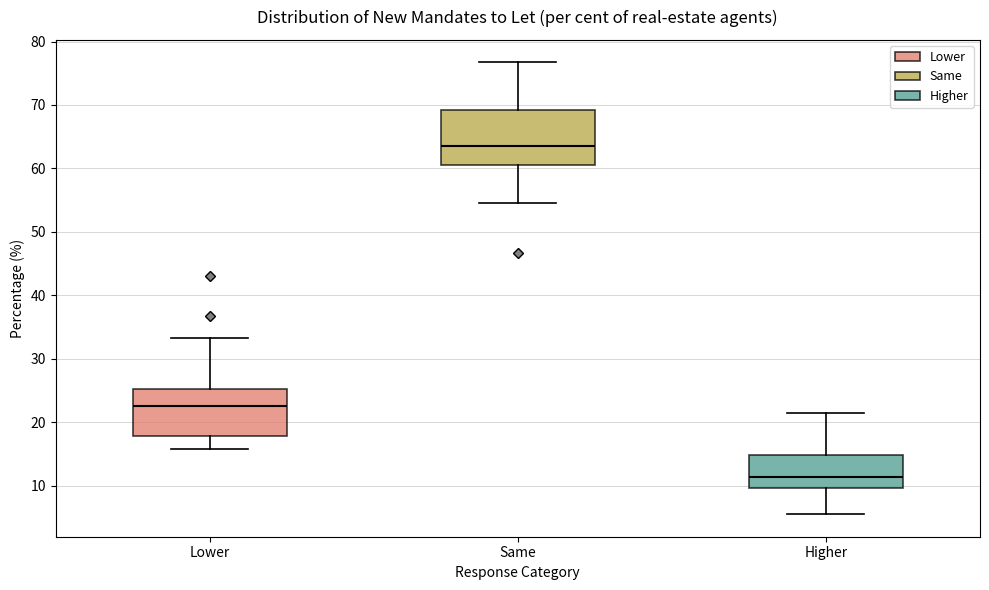

Reading left to right, transcribe this box plot: for each box, give where its median line is, the range the box spans, and where its two whiskers end, as read against the y-axis. The values are not printed on the chart, so give them approximately, as read against the axis.

Lower: median 23, box 18 to 25, whiskers 16 to 33
Same: median 64, box 61 to 69, whiskers 55 to 77
Higher: median 11, box 10 to 15, whiskers 6 to 21